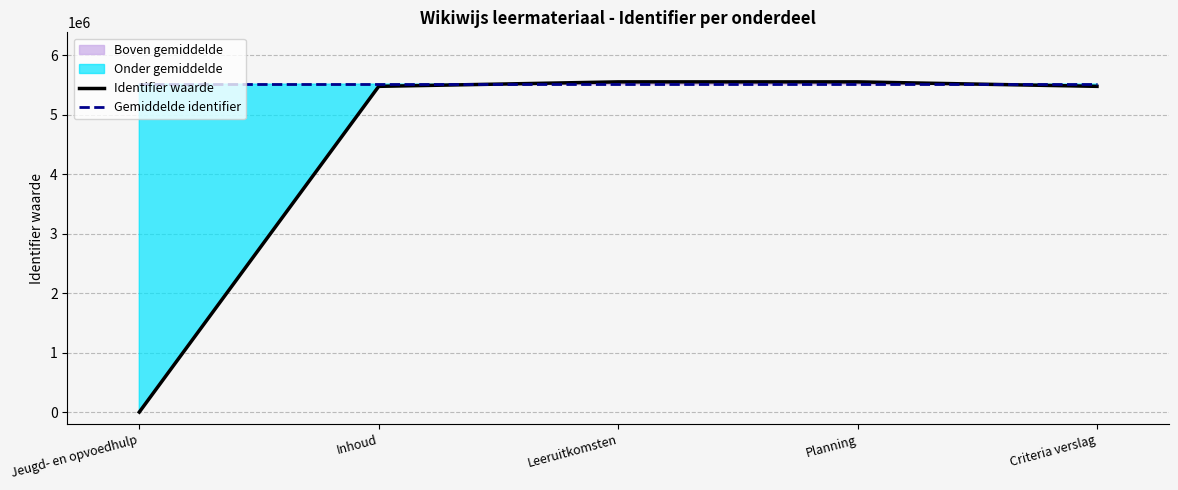

The value of Identifier waarde at Jeugd- en opvoedhulp is 0.0. True or false?

True